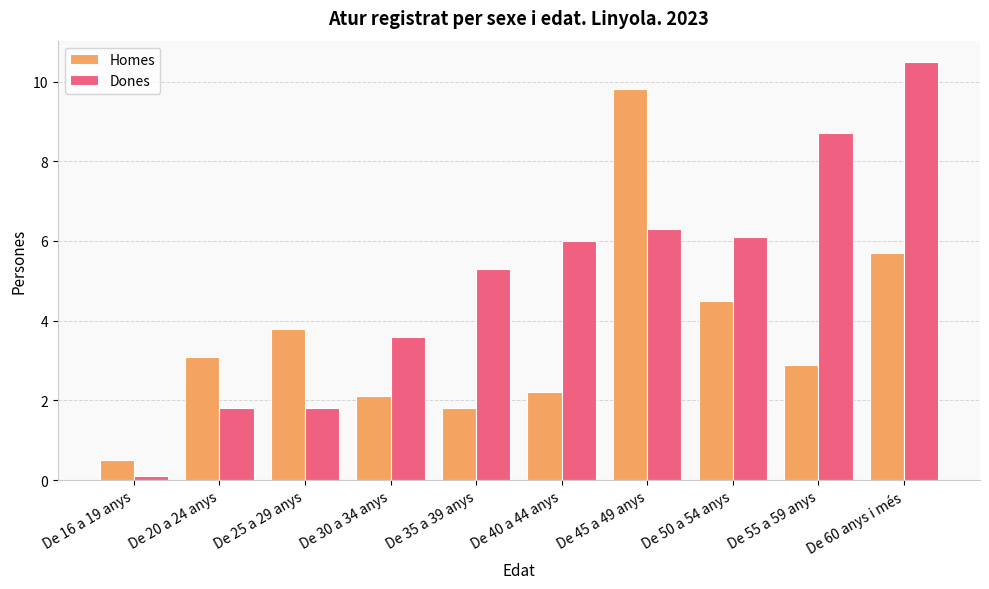

Is the value of Homes at De 45 a 49 anys greater than the value of Dones at De 25 a 29 anys?

Yes